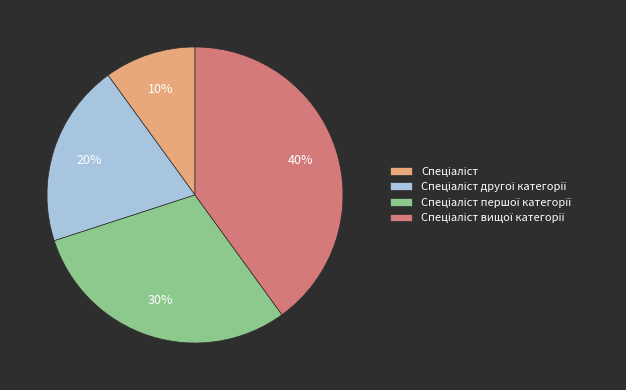

Does any single category account for the majority?

No